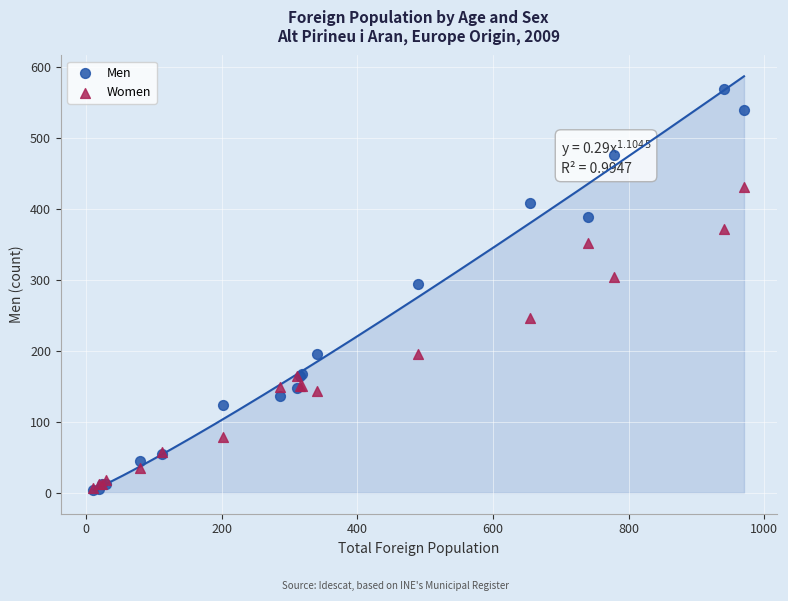

What are all the series names shown in the legend?

Men, Women